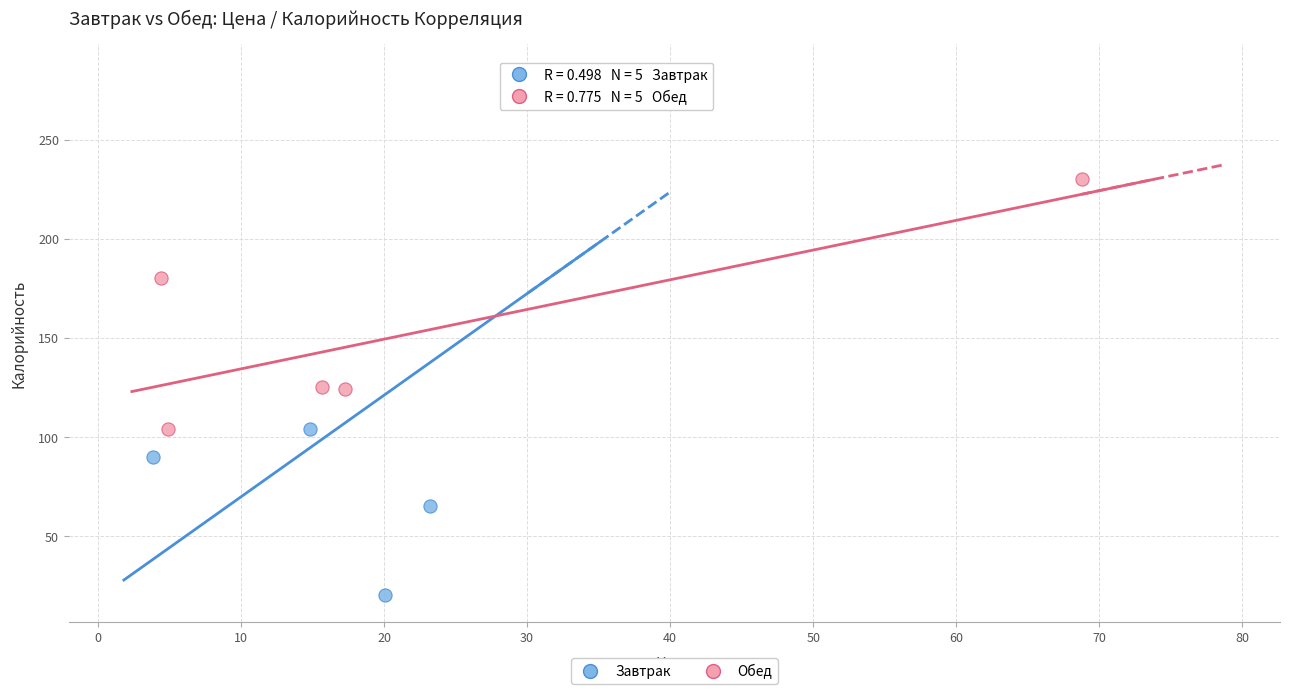

Which series reaches the minimum Y coordinate?

Завтрак